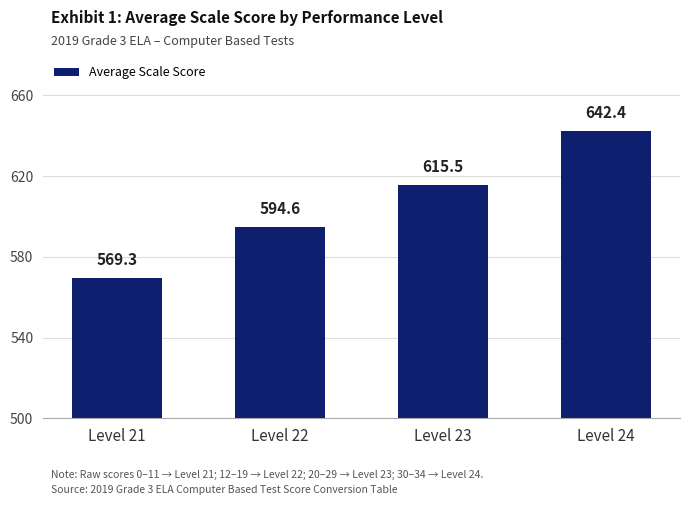

Reading left to right, what are all the values shown in this chart?

Level 21=569.3	Level 22=594.6	Level 23=615.5	Level 24=642.4